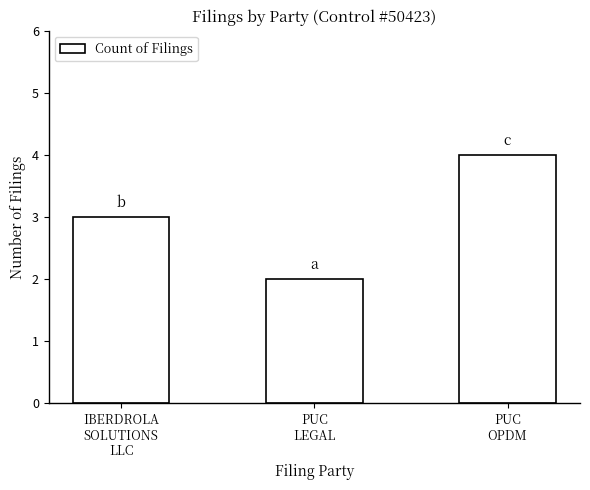

The chart shows a value of 3 at PUC
LEGAL. True or false?

False